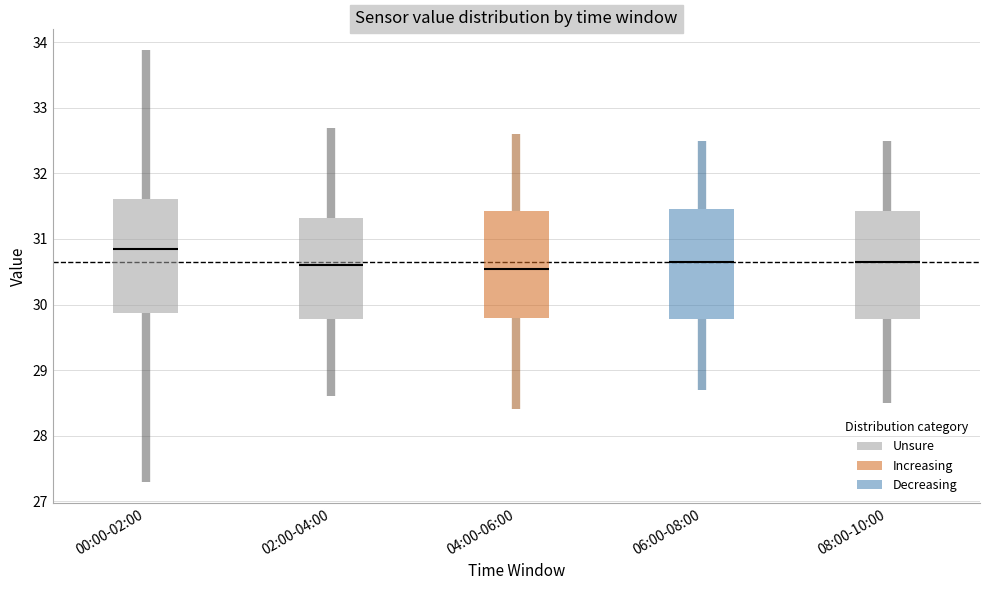

Where does the lower whisker of the box for 04:00-06:00 end on the y-axis? The values are not printed on the chart, so give them approximately, as read against the axis.

28.4